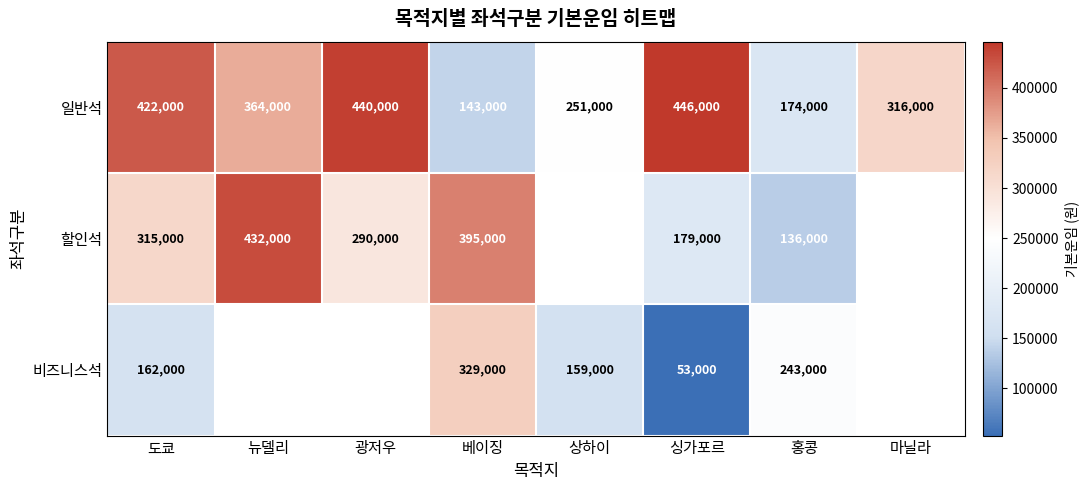

The value of 일반석 at 상하이 is 131119.6. True or false?

False